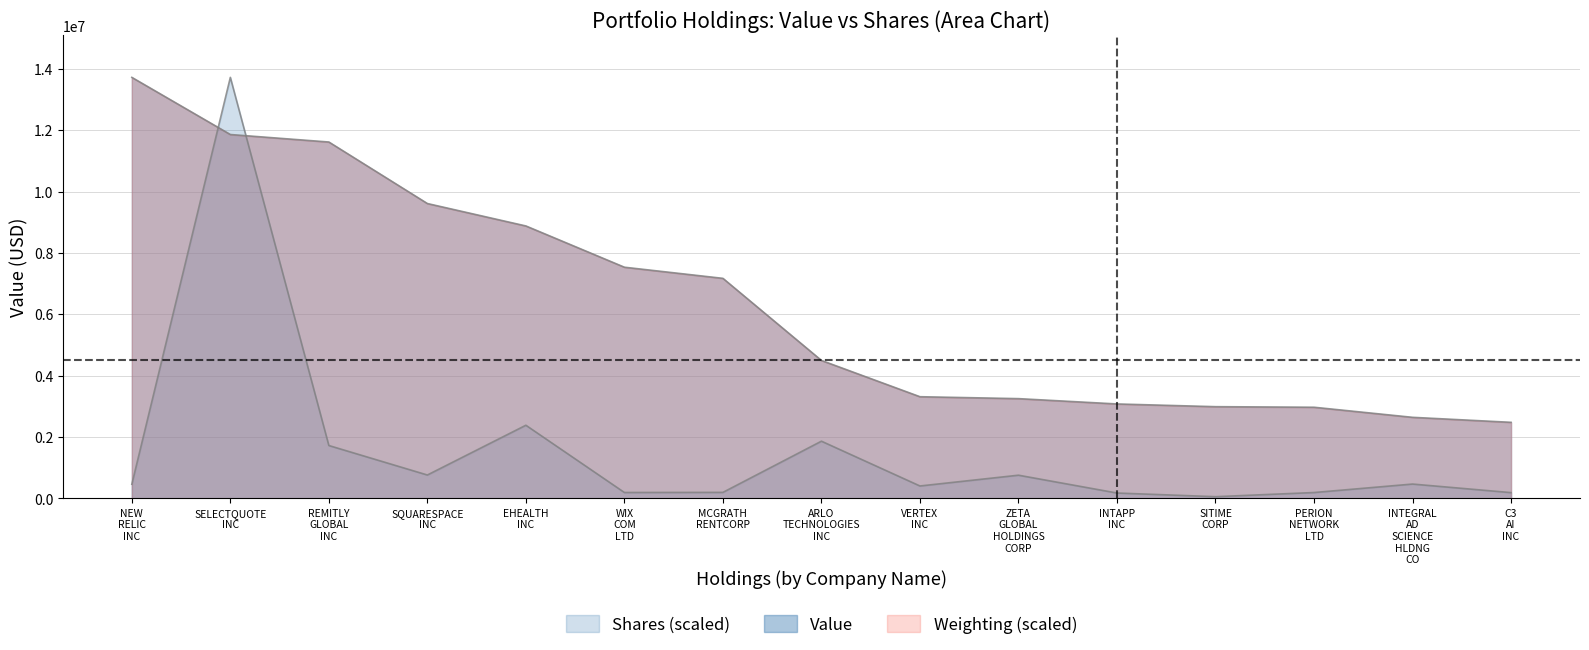

Which series has the largest range (max minus min)?

Shares (scaled)